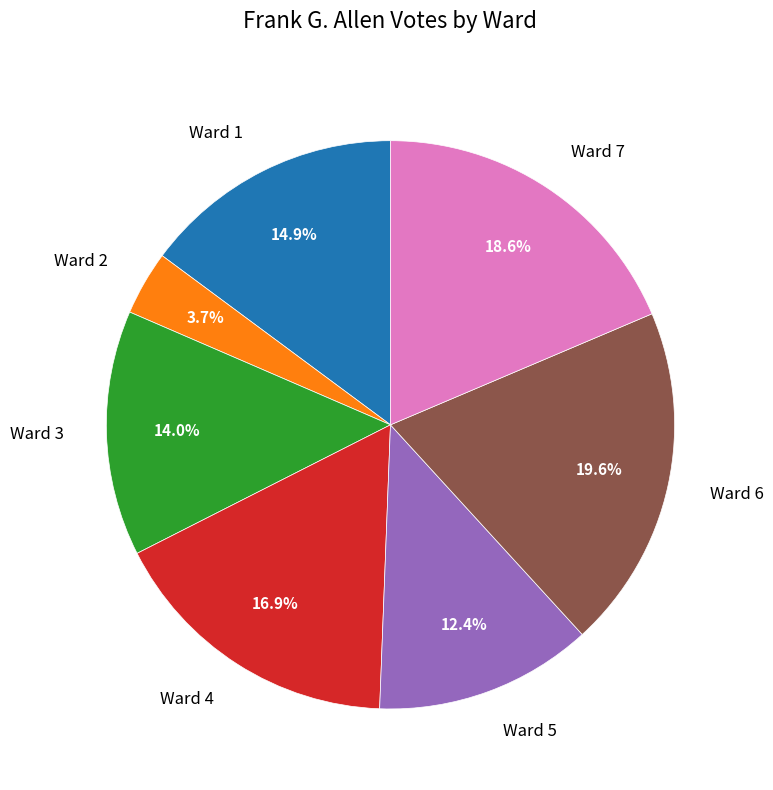

Which slice is the largest?

Ward 6